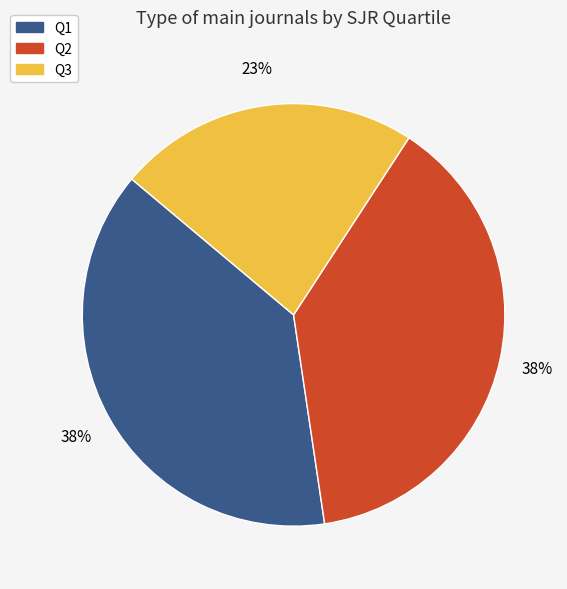

Does any single category account for the majority?

No